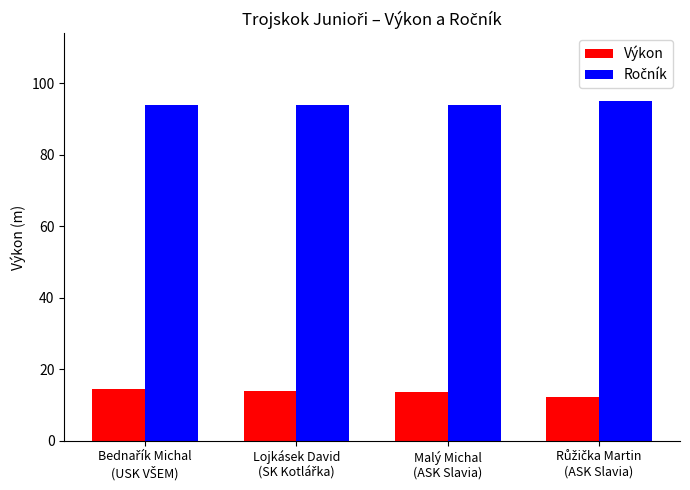

What is the highest value of the Výkon series?

14.4